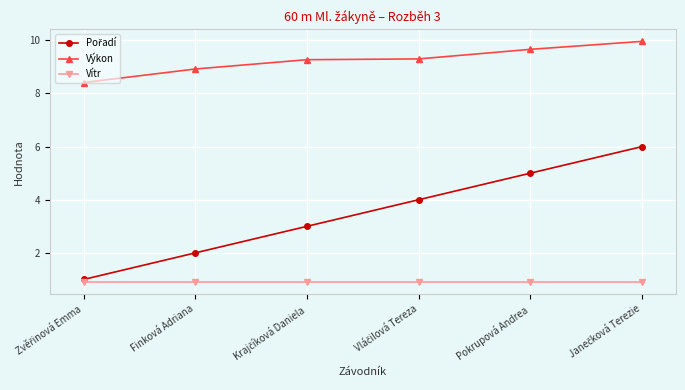

What is the value of the Výkon point at the 4th from the left?

9.3